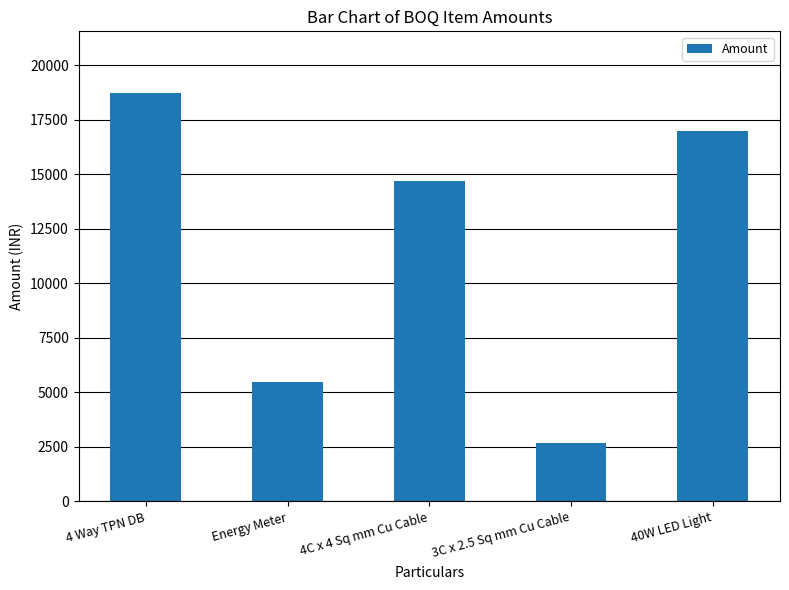

The chart shows a value of 1770 at Energy Meter. True or false?

False